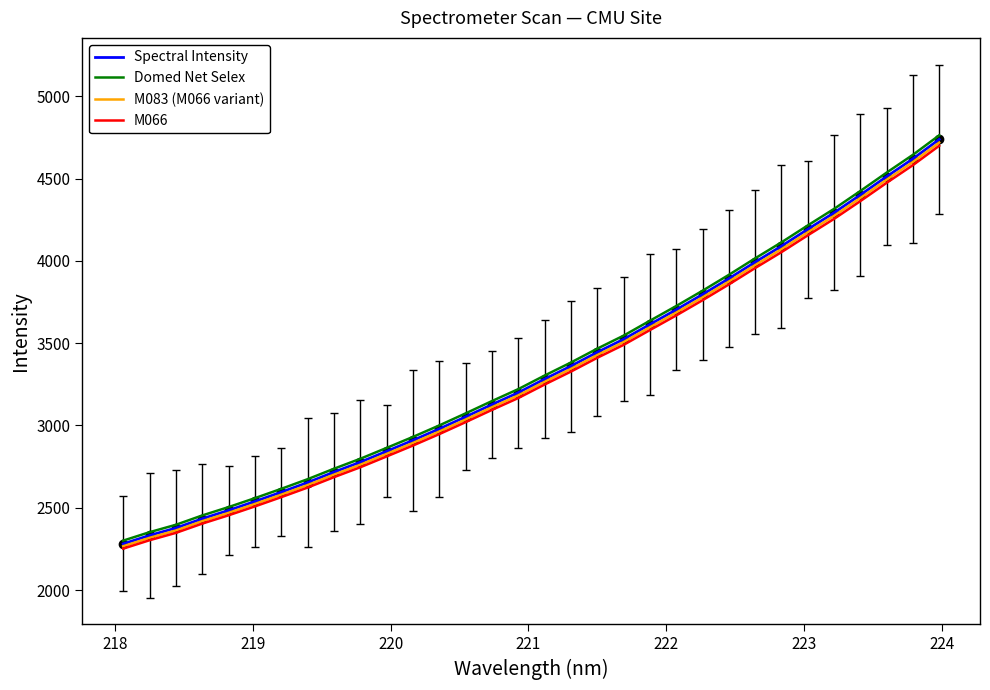

True or false: M066 and Domed Net Selex cross at least once.

False